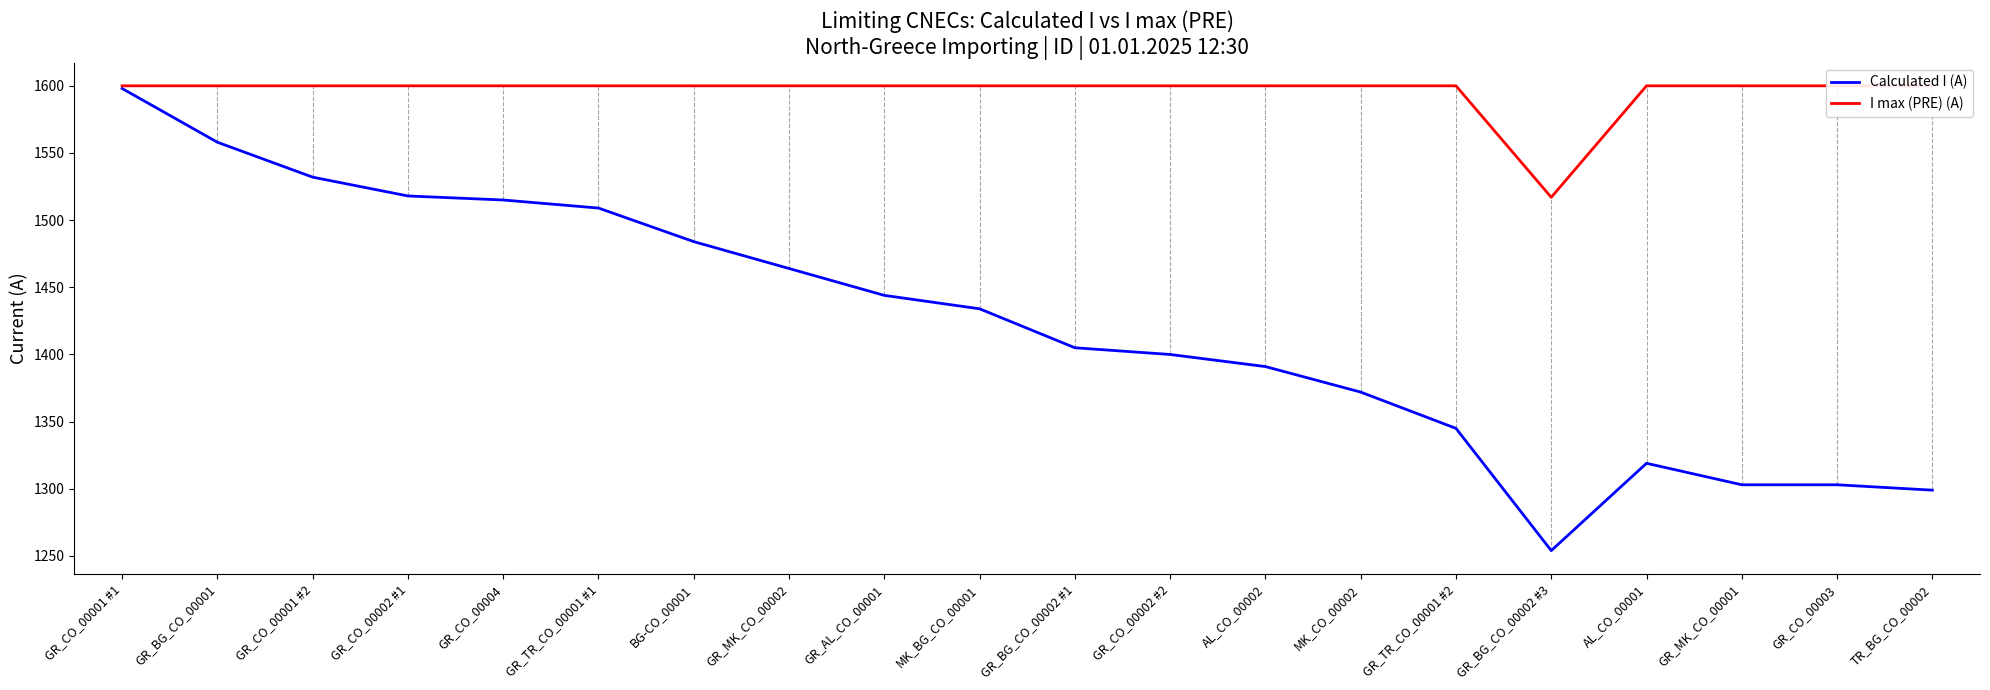

What value does the I max (PRE) (A) series have at GR_CO_00002 #1, to the nearest 5?

1600